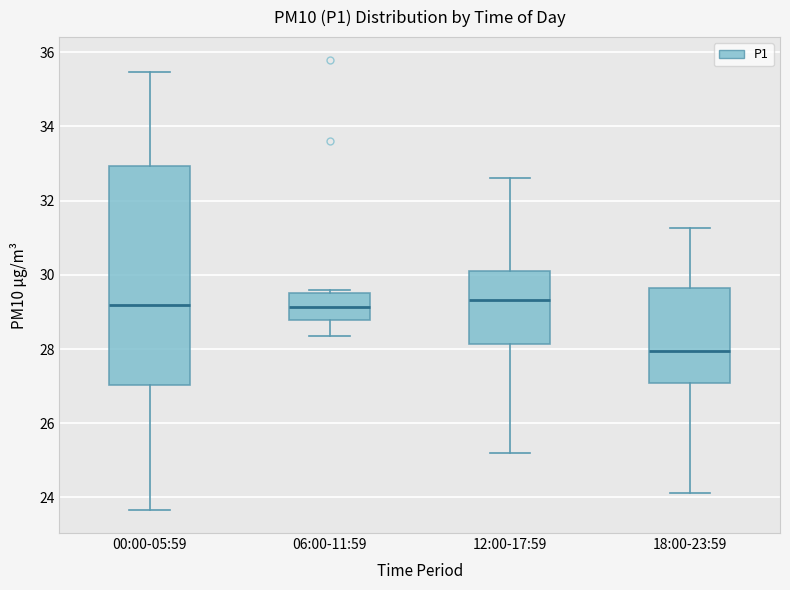

Comparing the boxes themselves (not the whiskers), which one is the tallest?

00:00-05:59